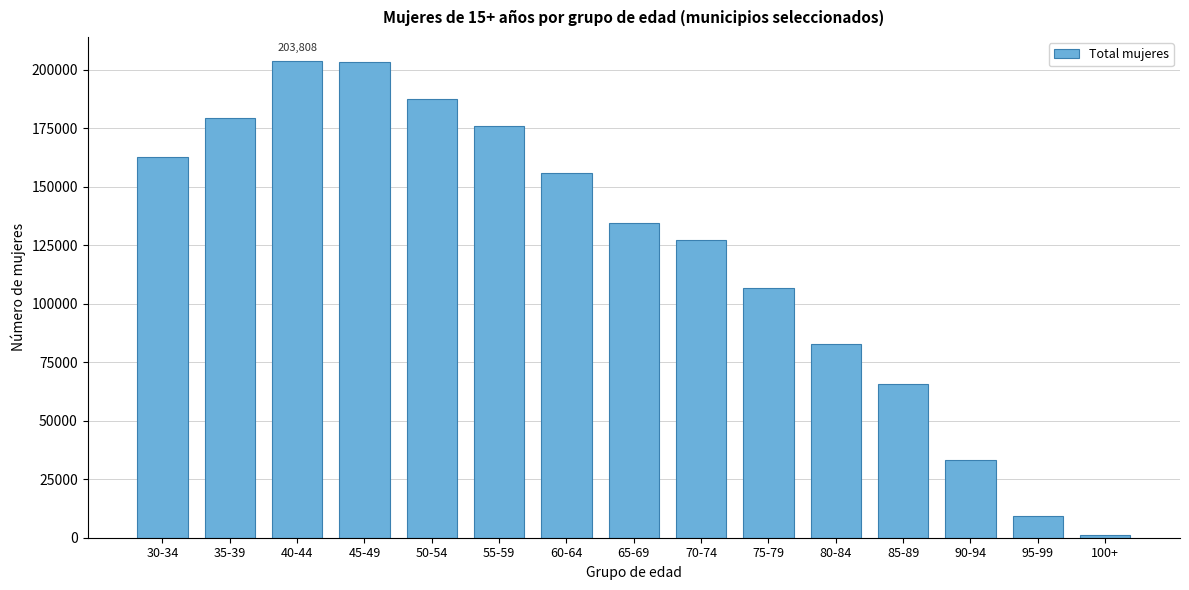

What is the label of the 8th bar from the right?

65-69